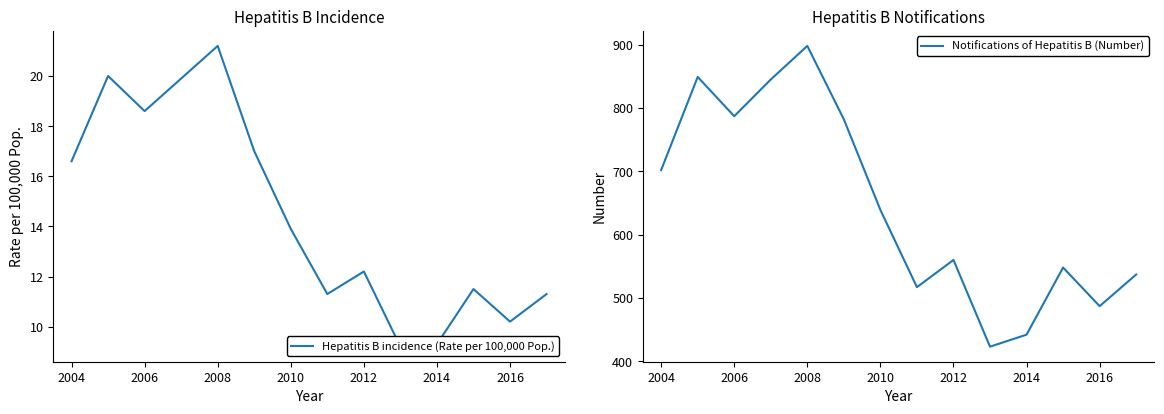

How many interior local valleys does the Hepatitis B incidence (Rate per 100,000 Pop.) series have?

4